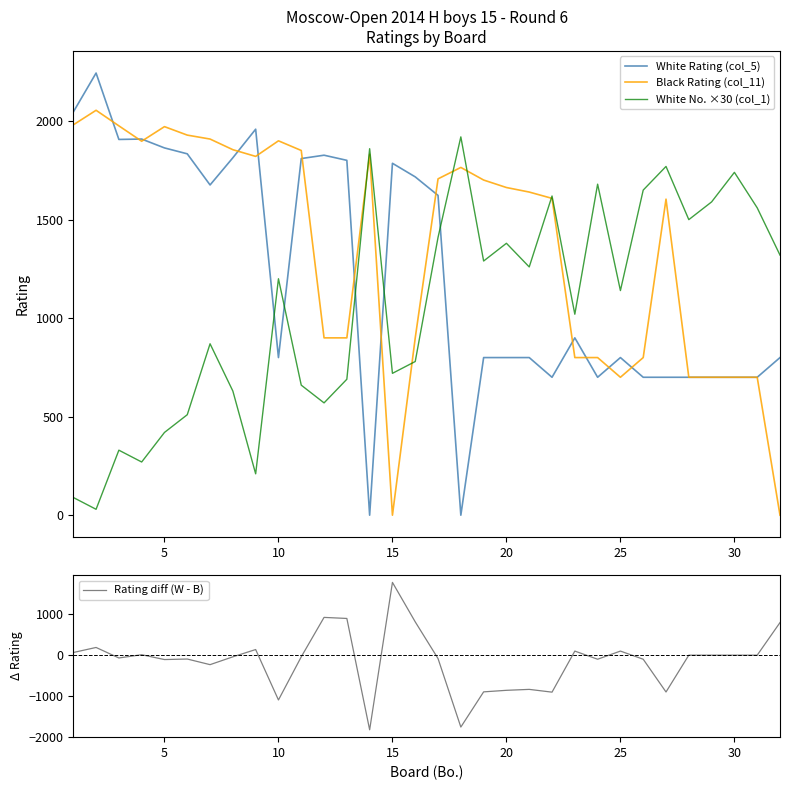

True or false: White Rating (col_5) and White No. ×30 (col_1) intersect in this chart.

True